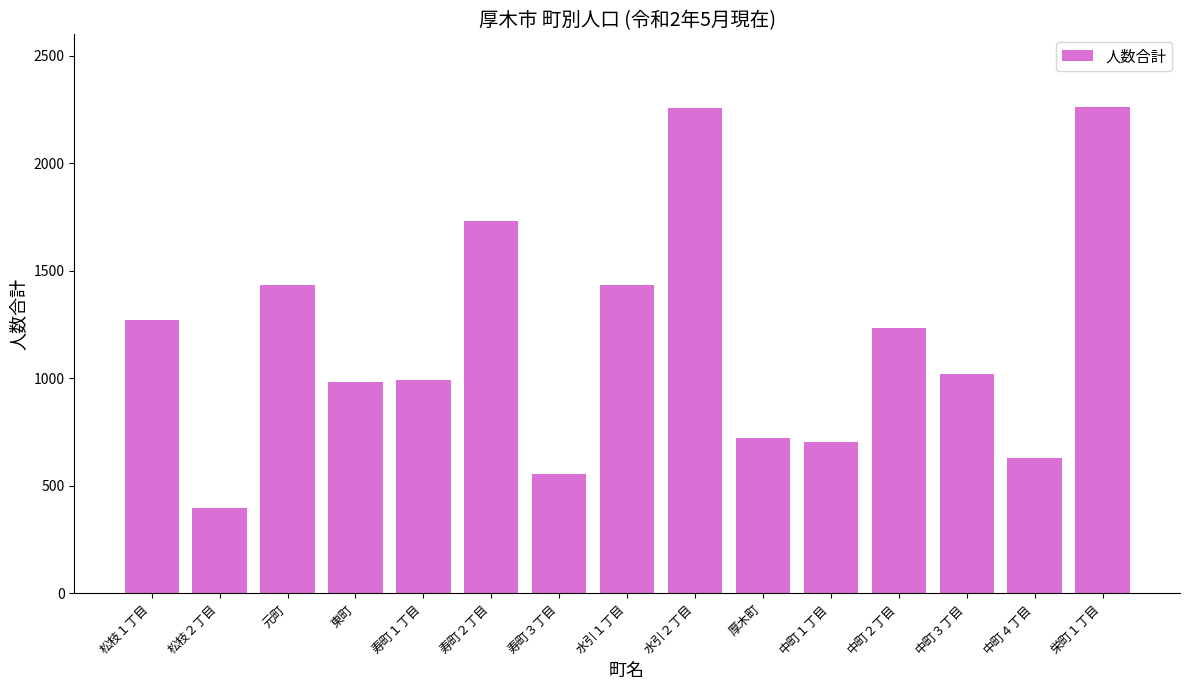

What is the maximum value shown in the chart?

2260